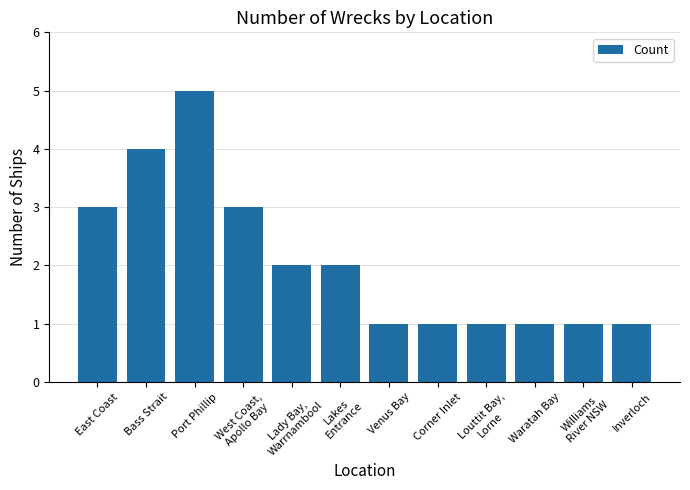

Are the bars horizontal?

No